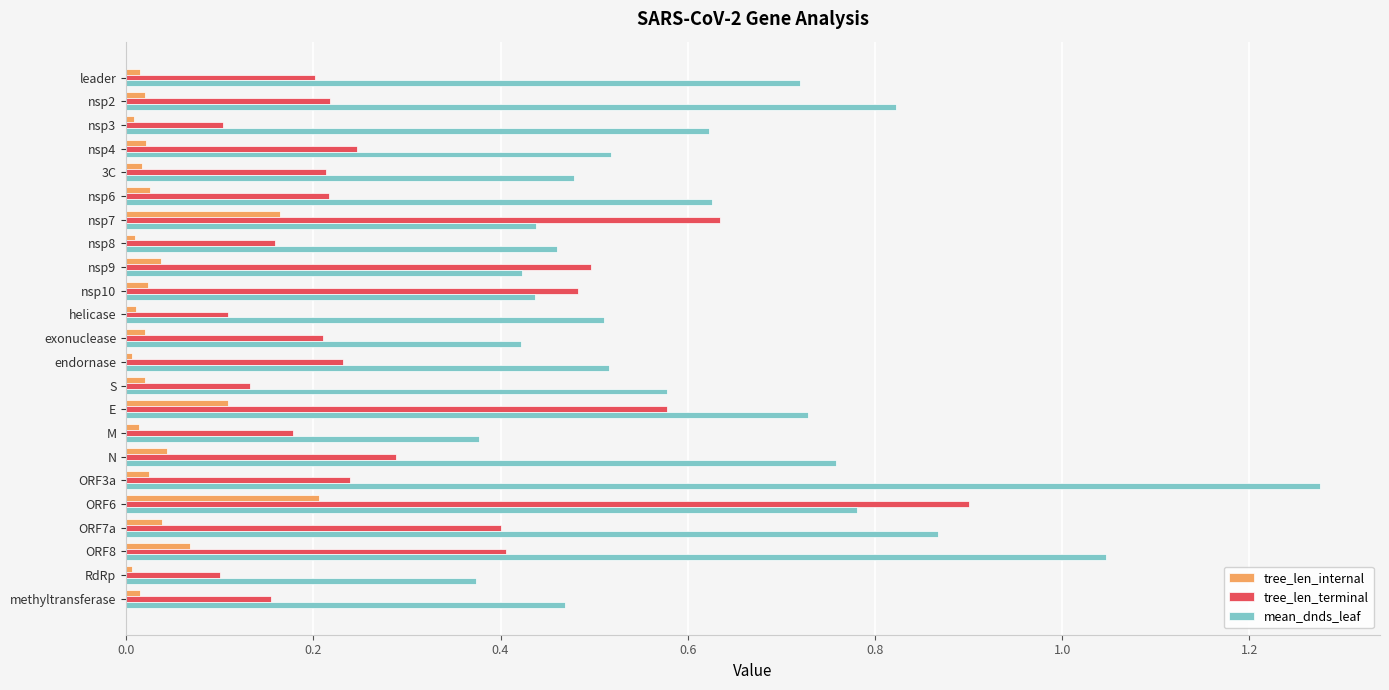

Count the number of data series in this chart.

3